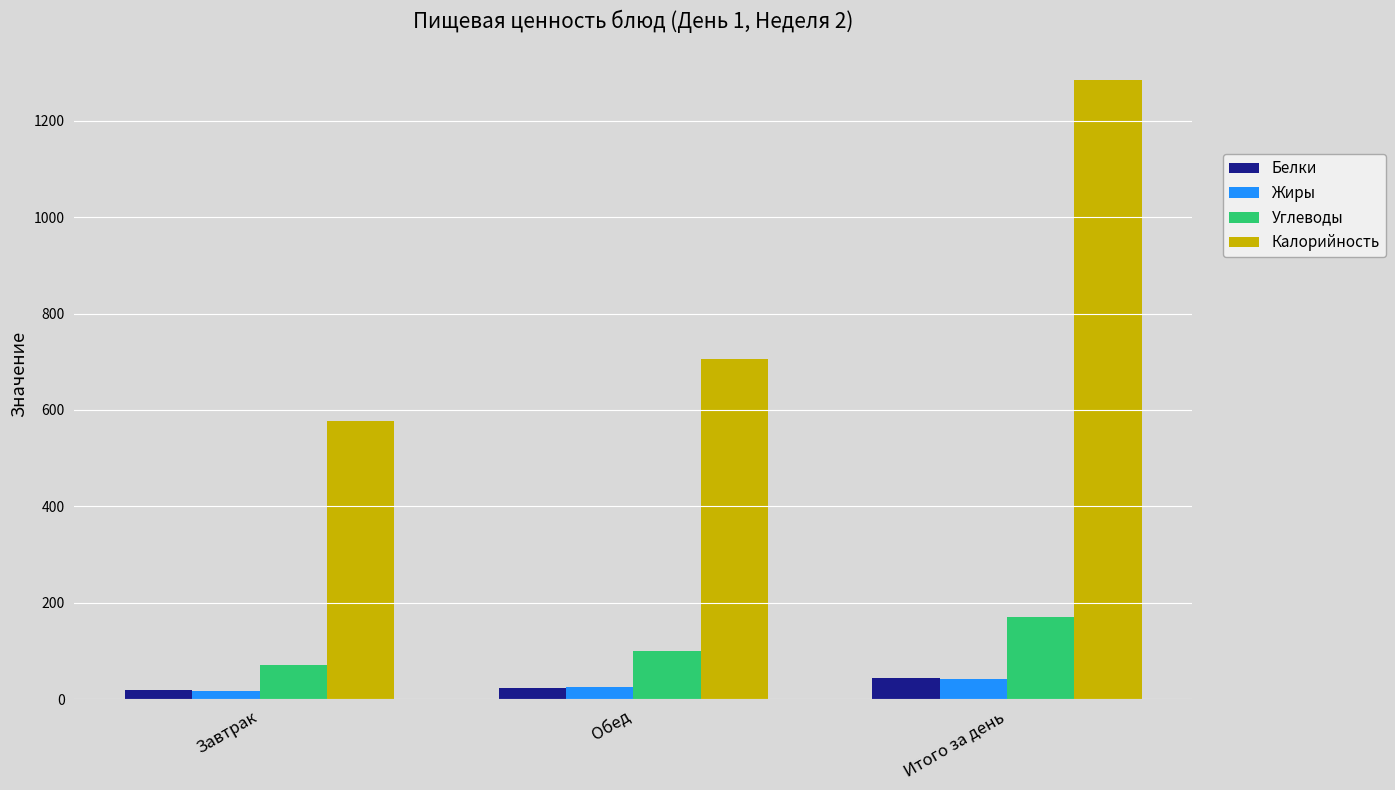

Is the value of Углеводы at Обед greater than the value of Калорийность at Итого за день?

No